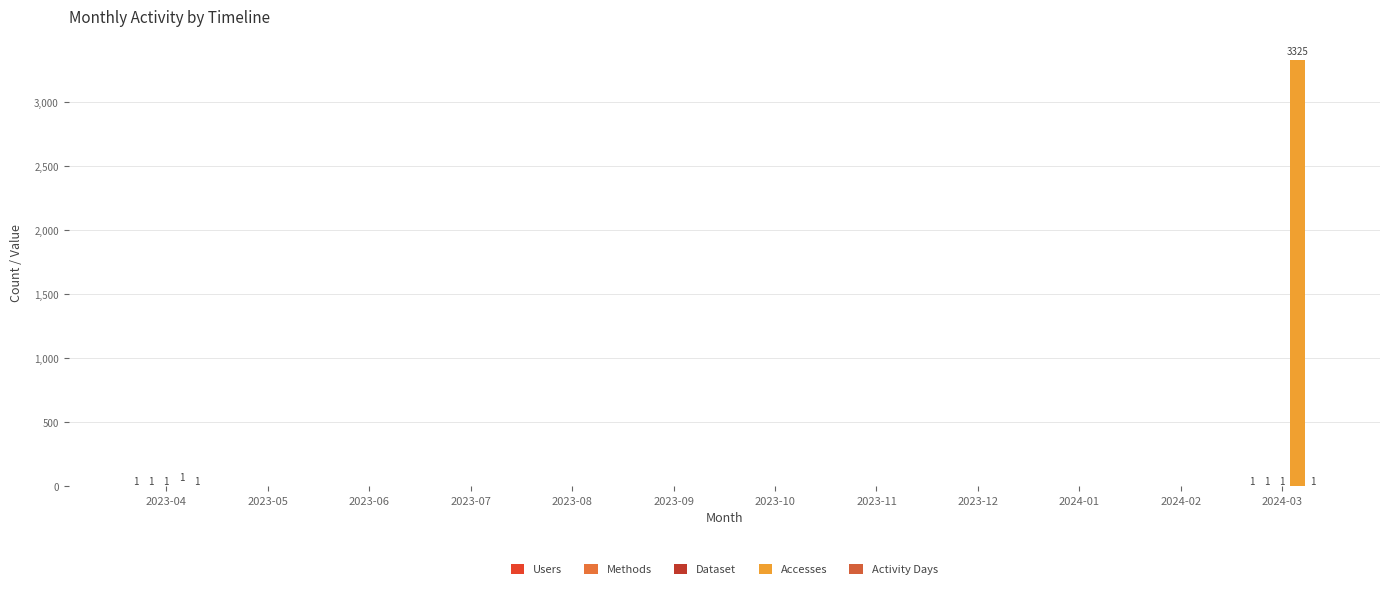

Which series has the largest total across all categories?

Accesses